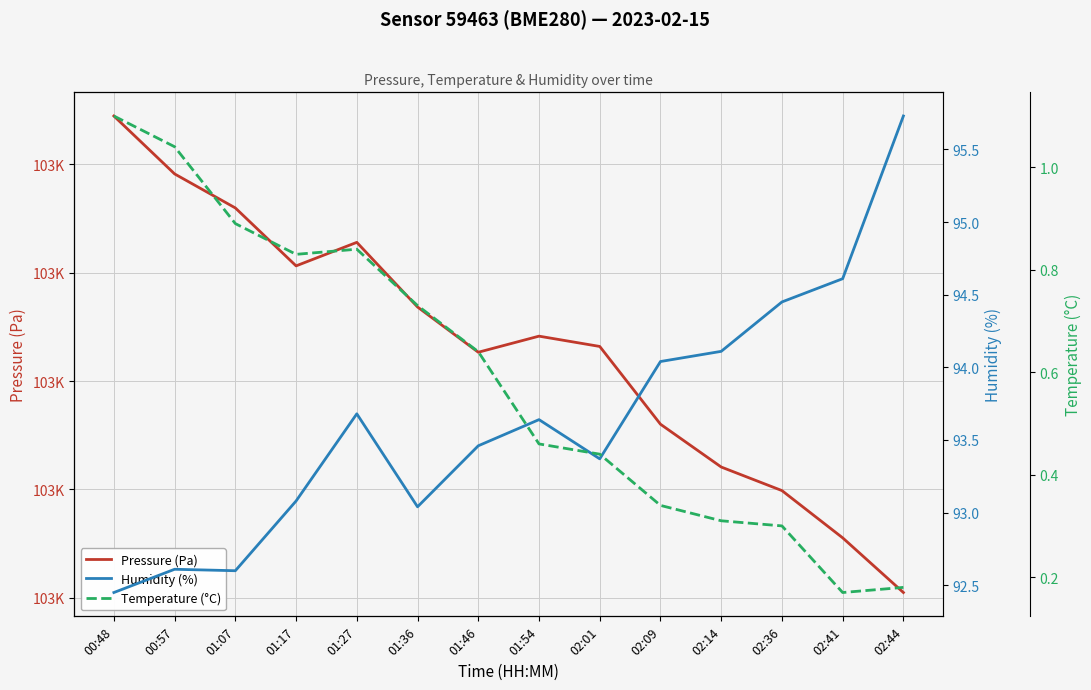

How many series are shown in this chart?

3